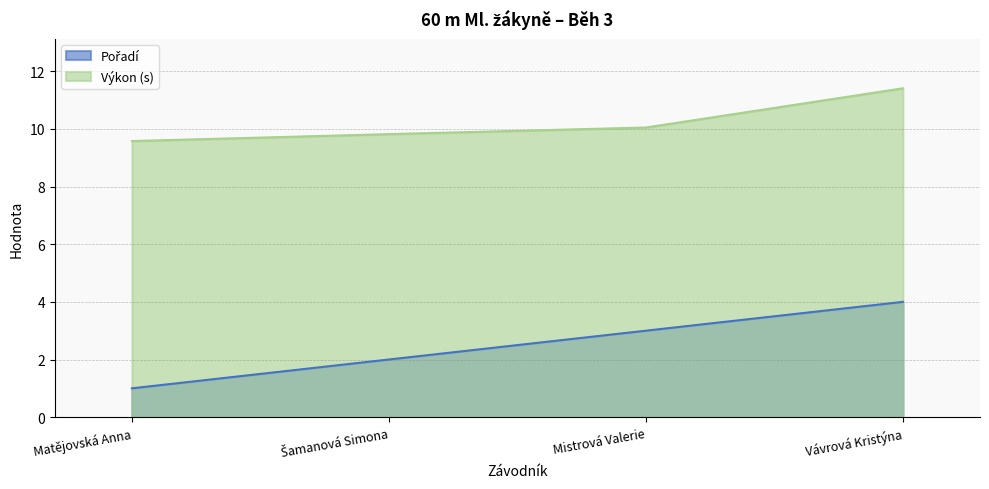

What is the spread (max minus min) of values at Mistrová Valerie?

7.1